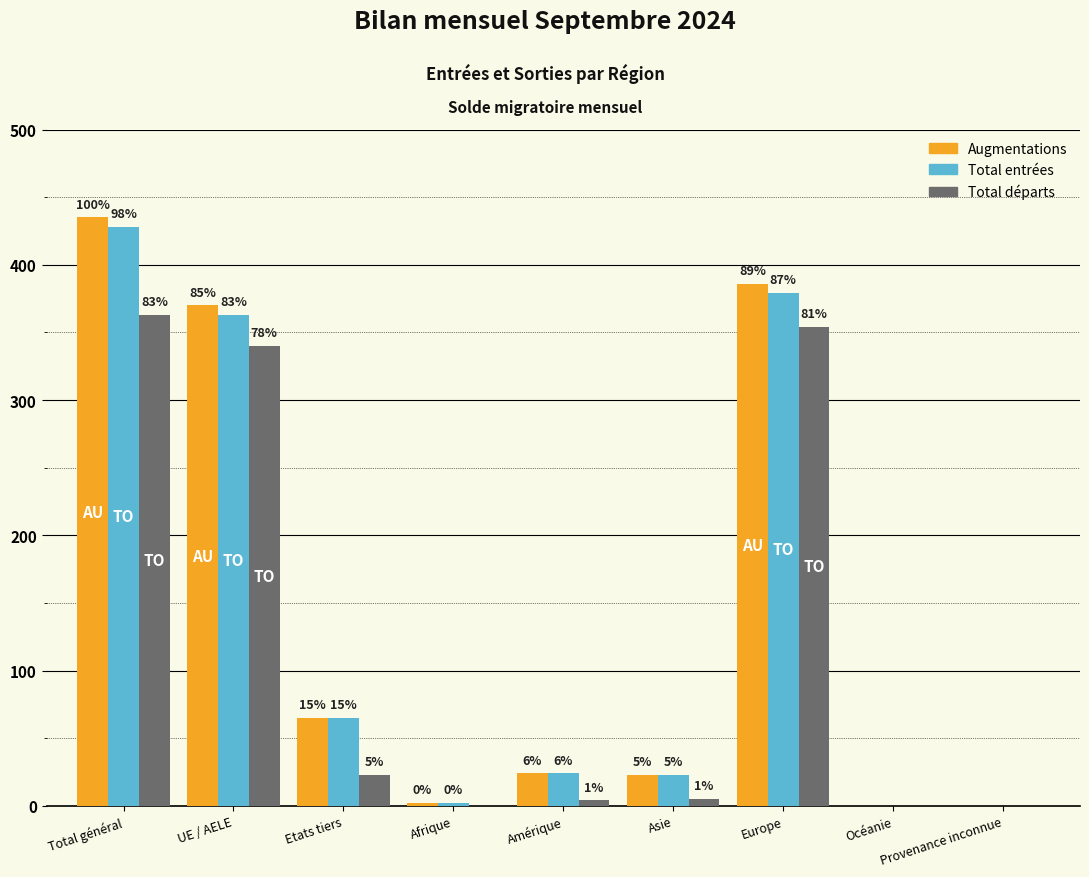

Rank the categories by Total départs value from highest to lowest.

Total général, Europe, UE / AELE, Etats tiers, Asie, Amérique, Afrique, Océanie, Provenance inconnue